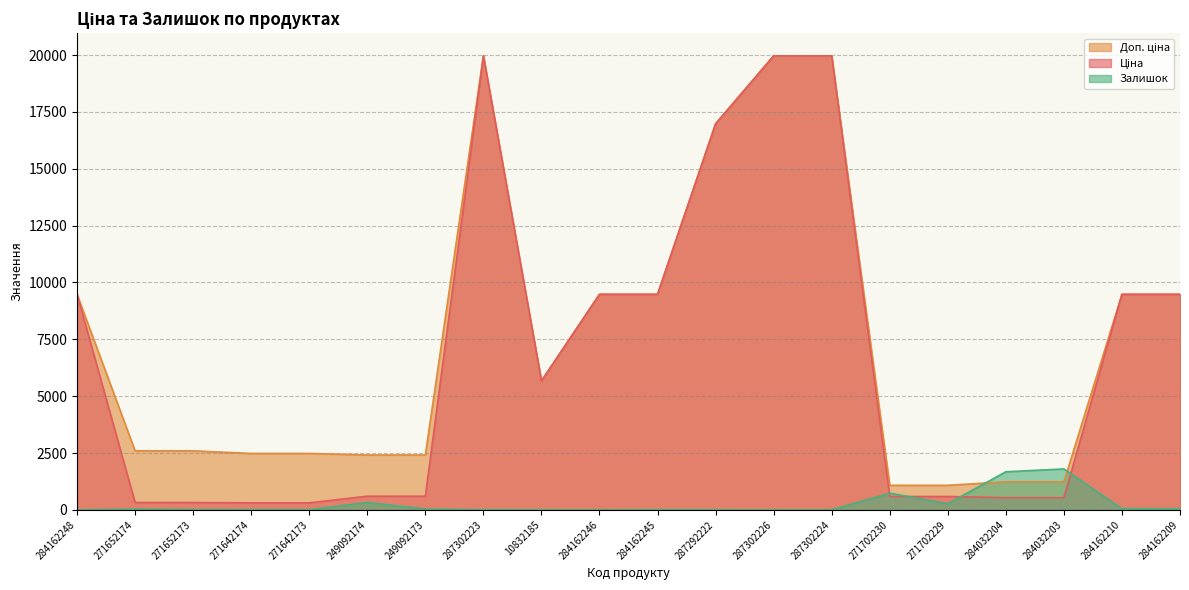

Rank the series at 284162246 from highest to lowest value.

Ціна, Доп. ціна, Залишок